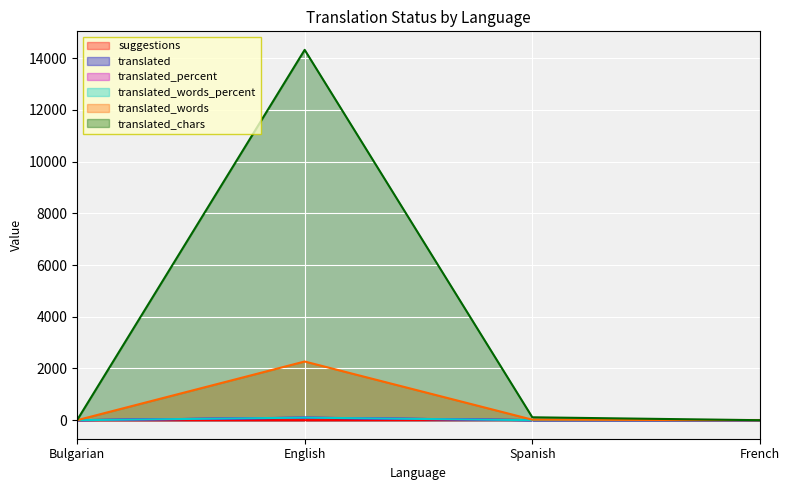

True or false: suggestions has a value of 3.0 at French.

False